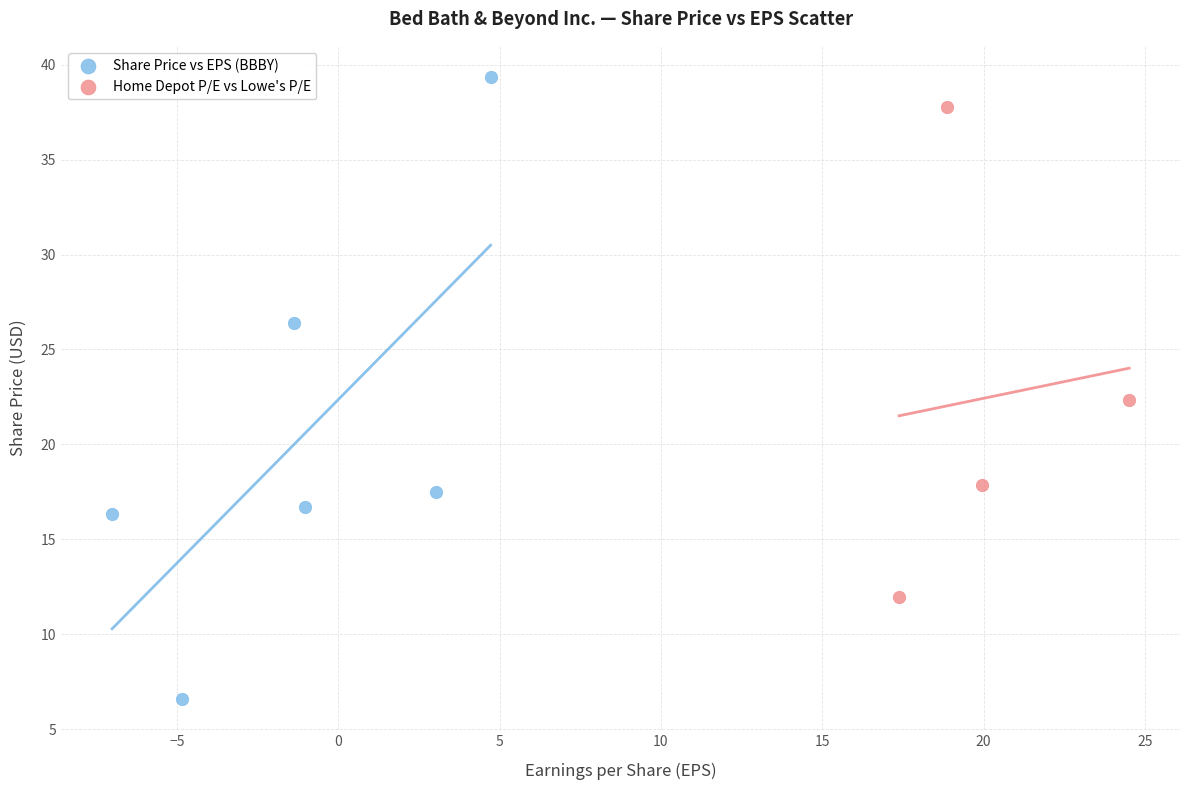

Which series contains the lowest Y value?

Share Price vs EPS (BBBY)